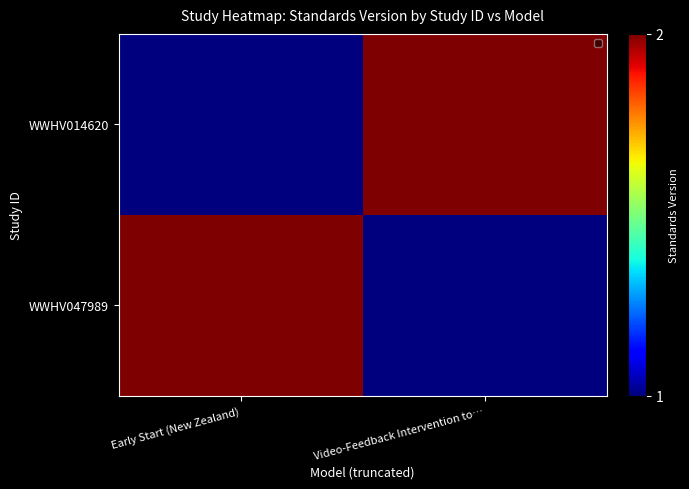

What is the maximum value shown in the chart?

2